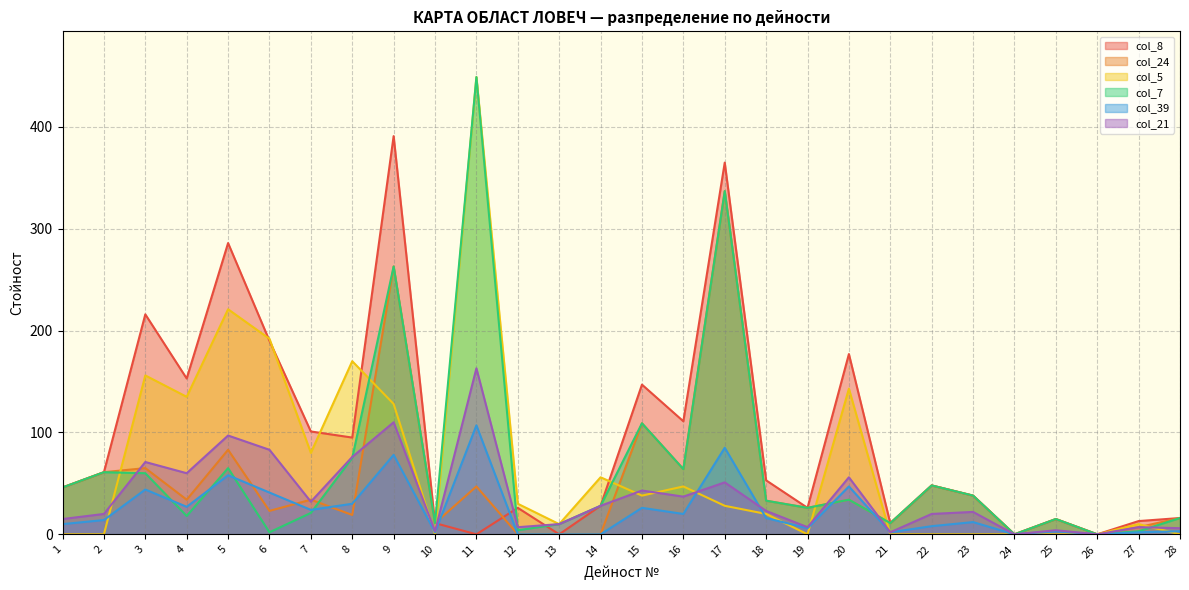

Where is the first local maximum for col_8?

3